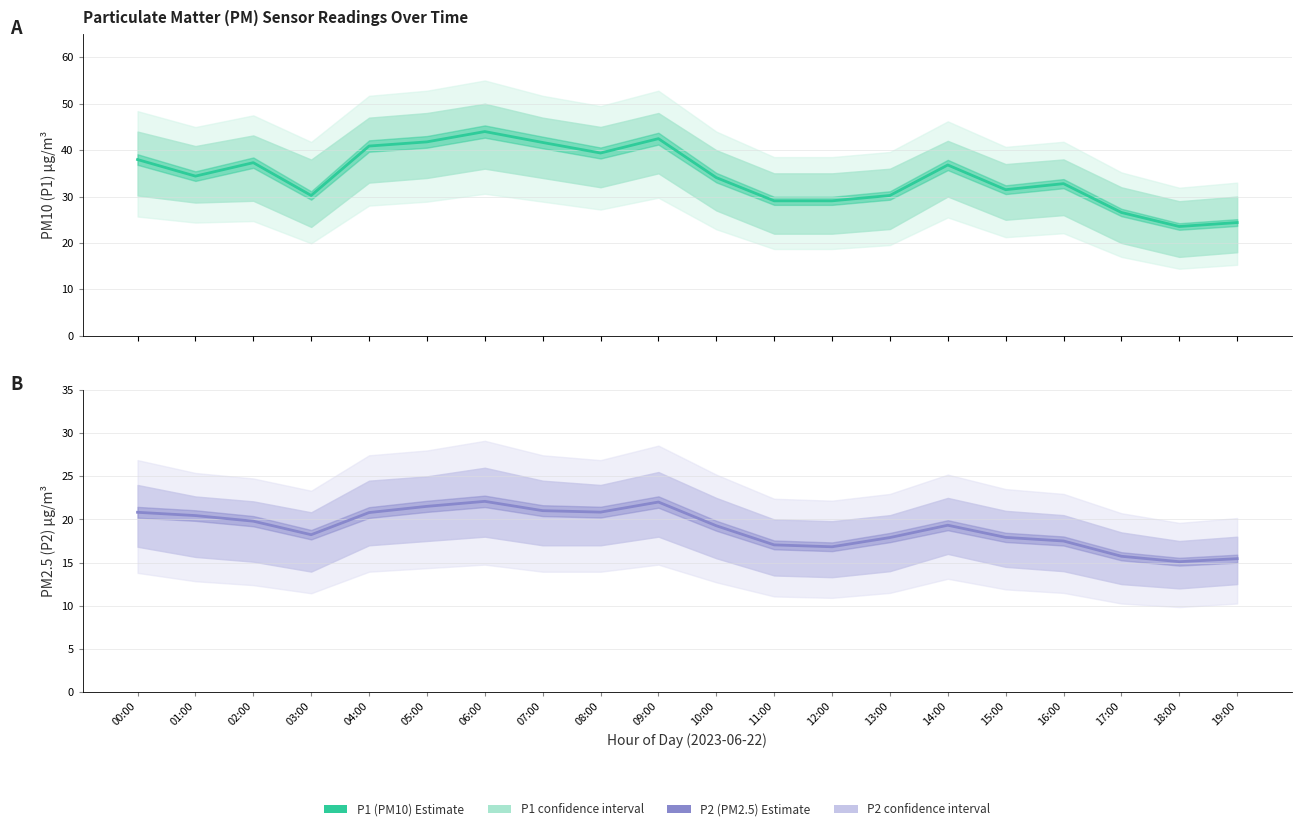

How many values in the P1 (PM10) Estimate series exceed 34?

11